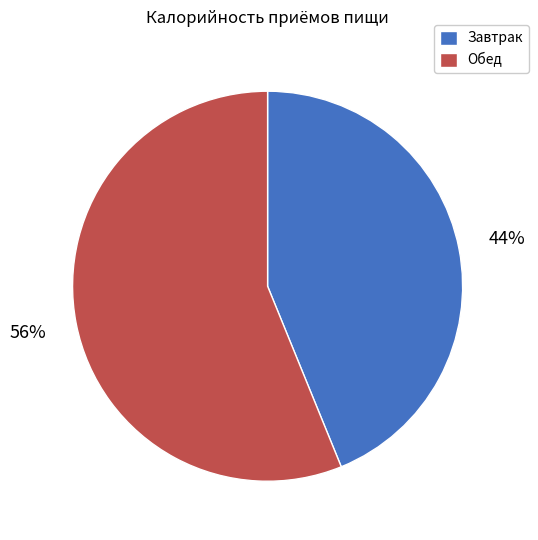

Rank the categories by value from lowest to highest.

Завтрак, Обед